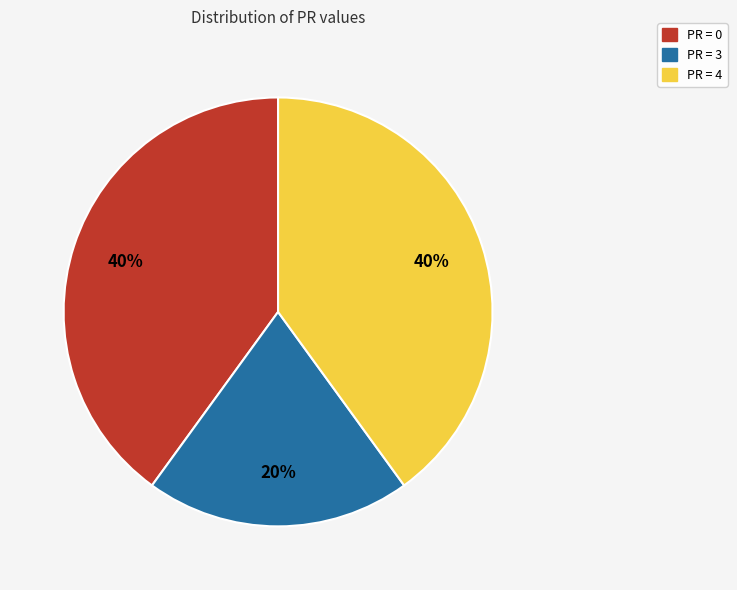

To the nearest percent, what is the average slice percentage?

33%